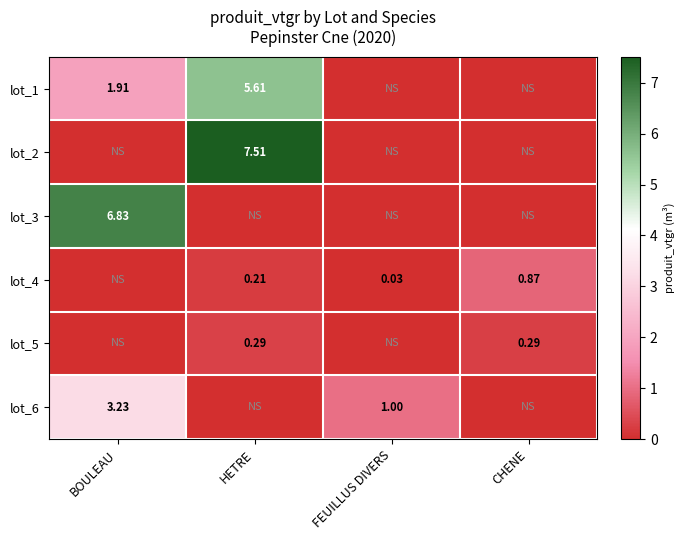

How many data points in lot_5 are above 0?

2